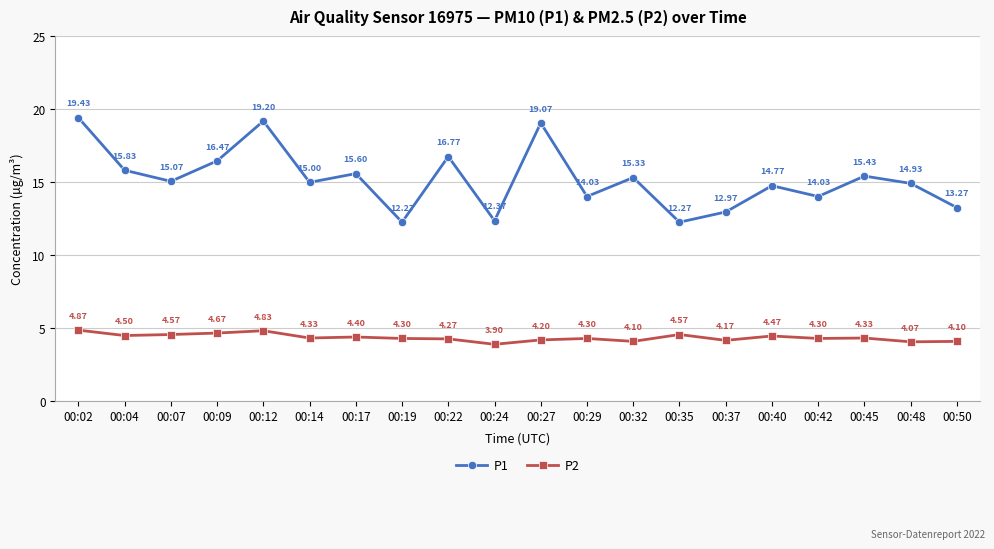

List the series in order of their overall mean, highest first.

P1, P2